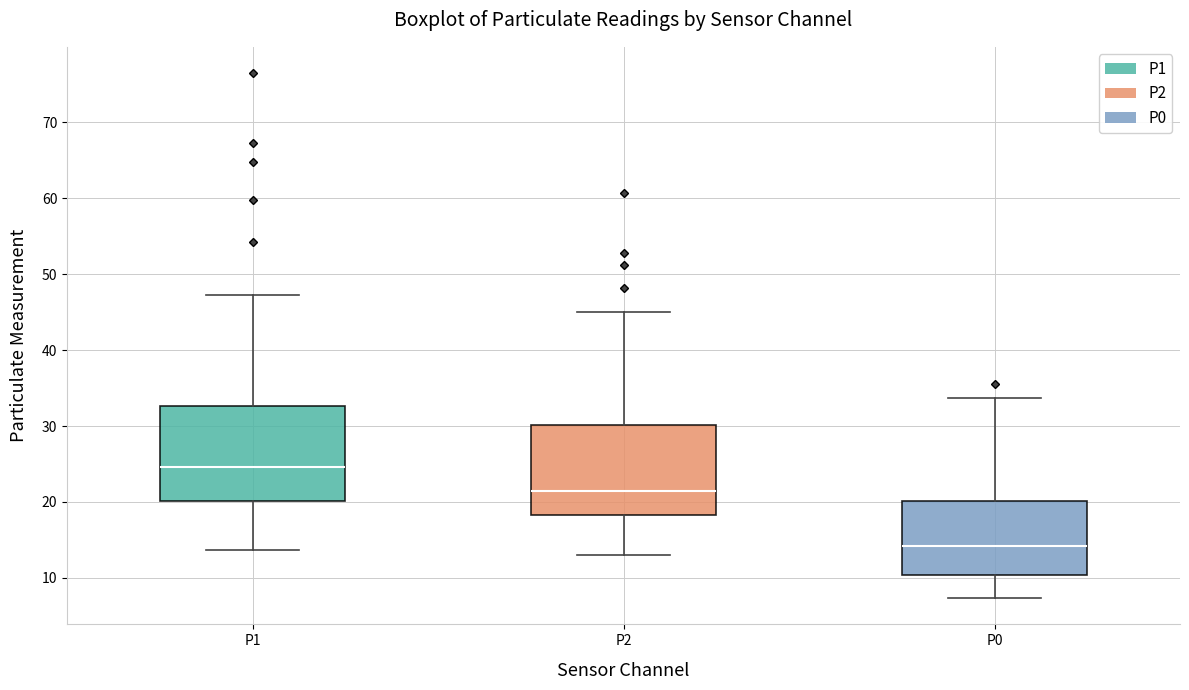

Which box has the lowest median line?

P0